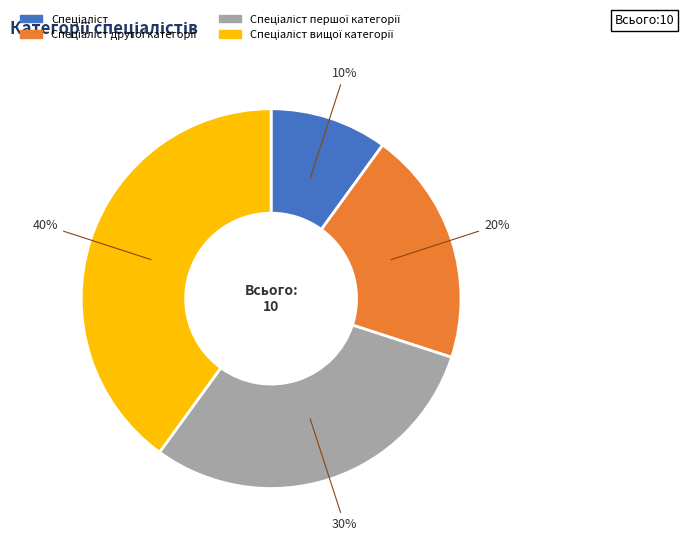

To the nearest percent, what is the average slice percentage?

25%